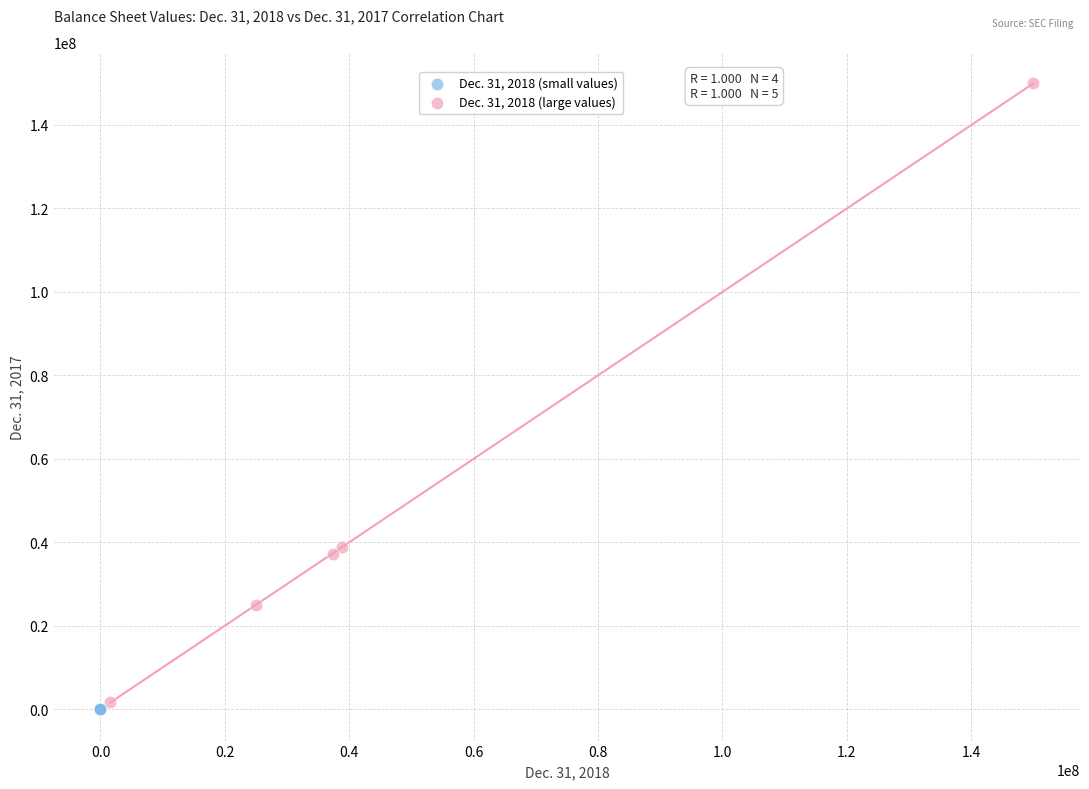

Which series has the largest Y range (max minus min)?

Dec. 31, 2018 (large values)